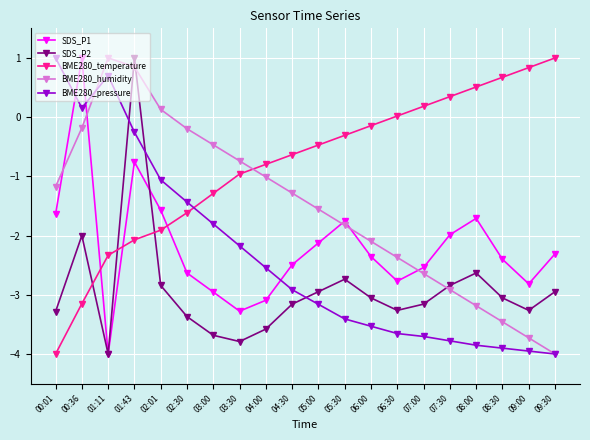

What is the value of the BME280_humidity point at the 5th from the left?

0.1